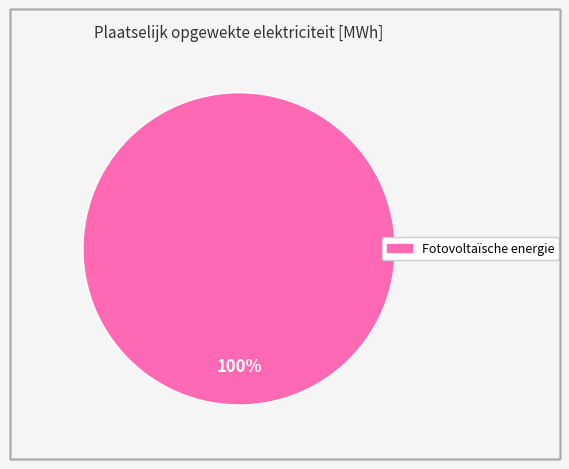

Does any single category account for the majority?

Yes